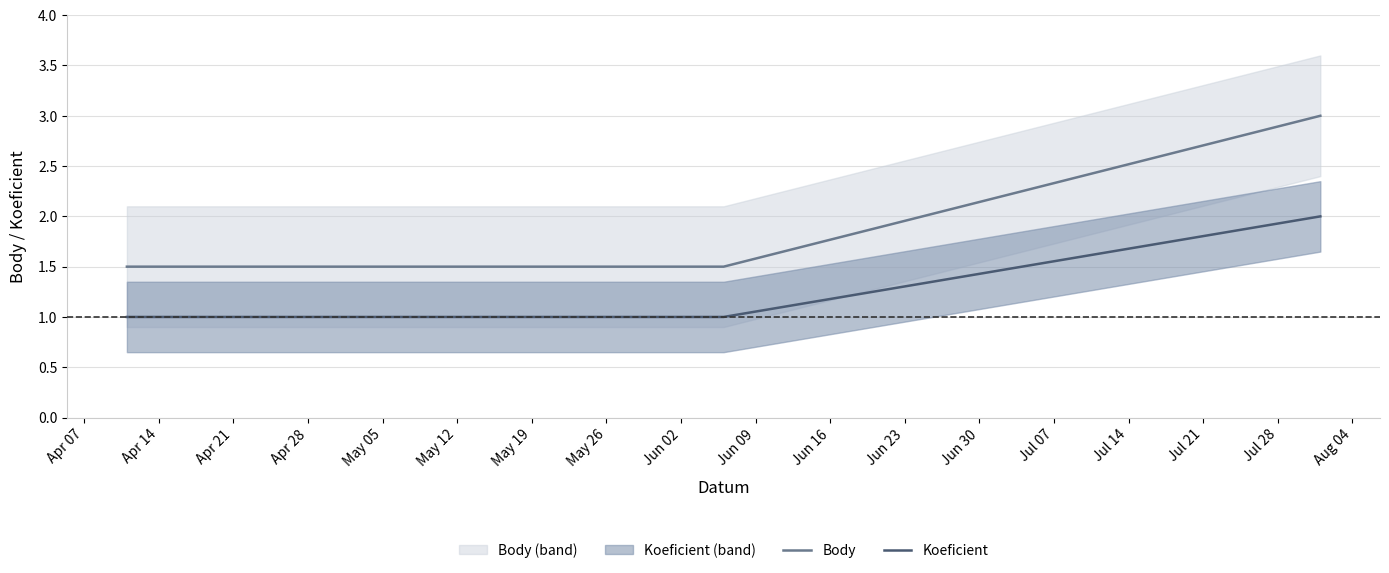

True or false: Body and Koeficient cross at least once.

False